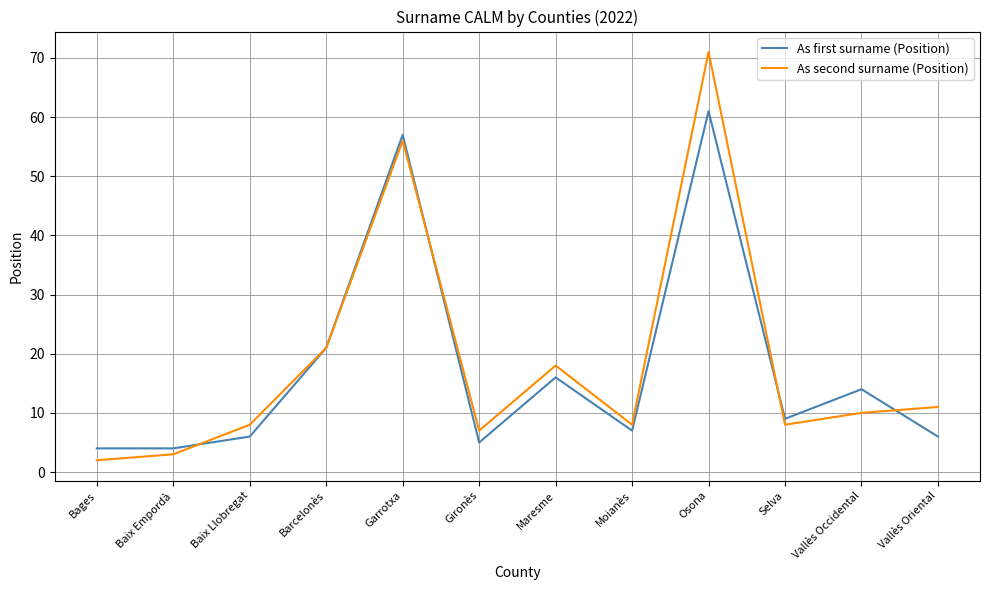

Is this an area chart (filled region under the line)?

No